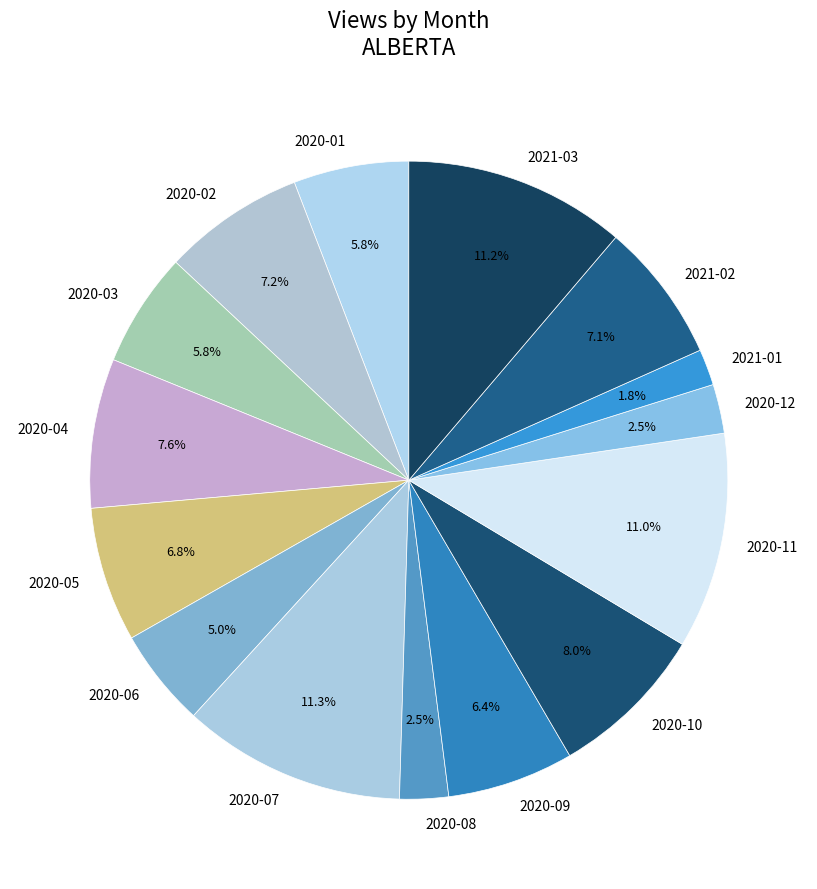

Between 2020-08 and 2020-06, which is larger?

2020-06